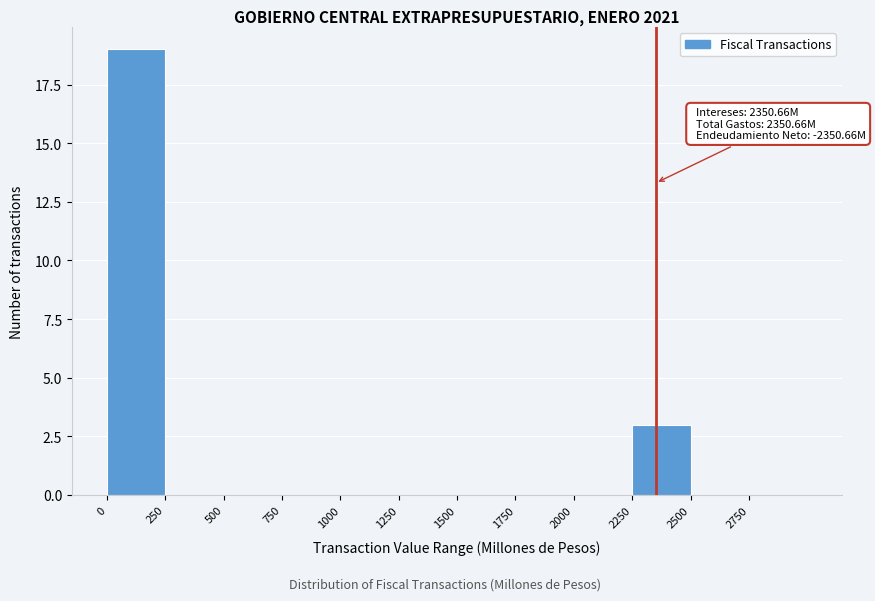

Which range on the x-axis has the tallest bar?

0 to 250